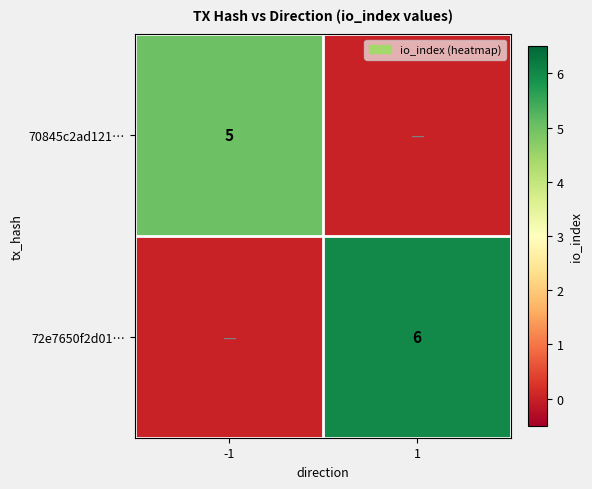

The 70845c2ad121… series shows 5 at -1. True or false?

True